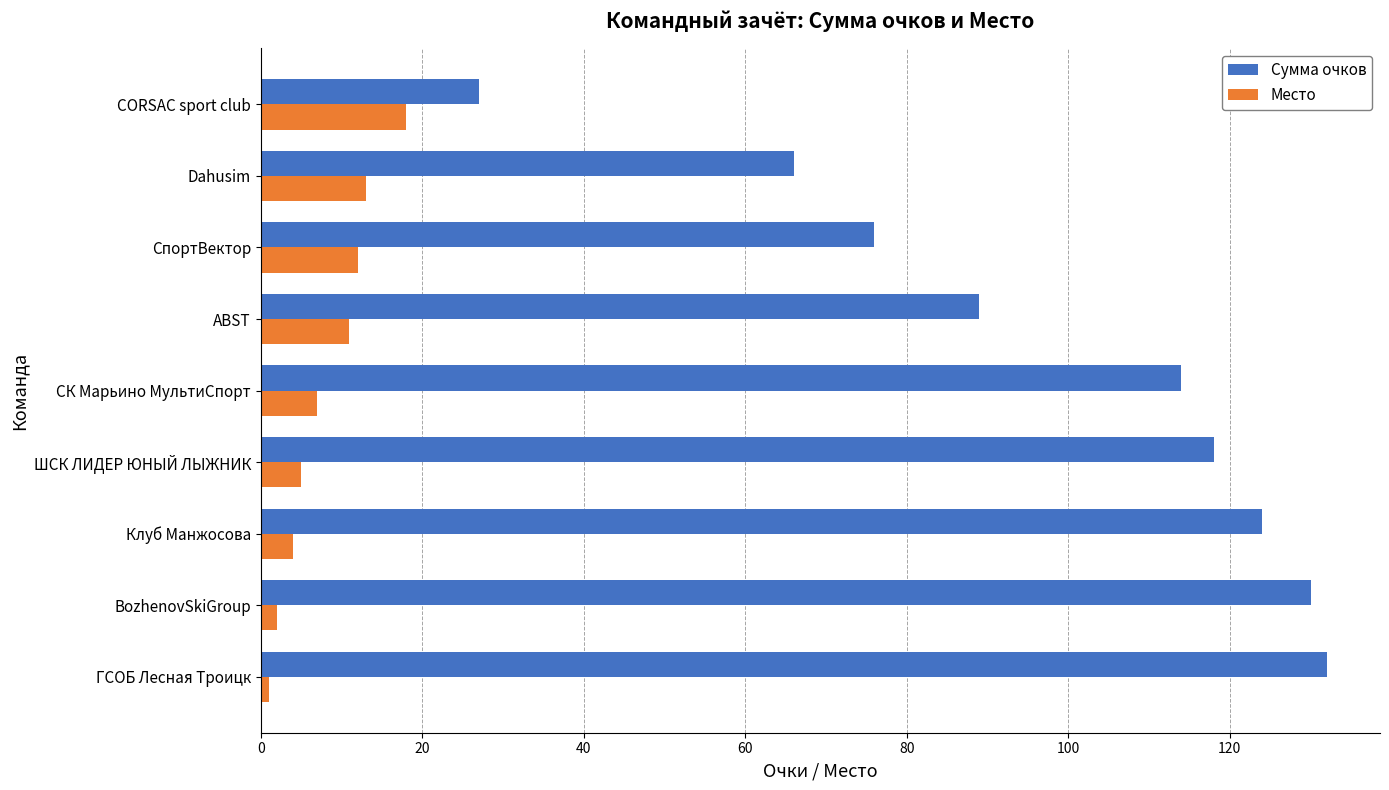

Which series has the largest total across all categories?

Сумма очков